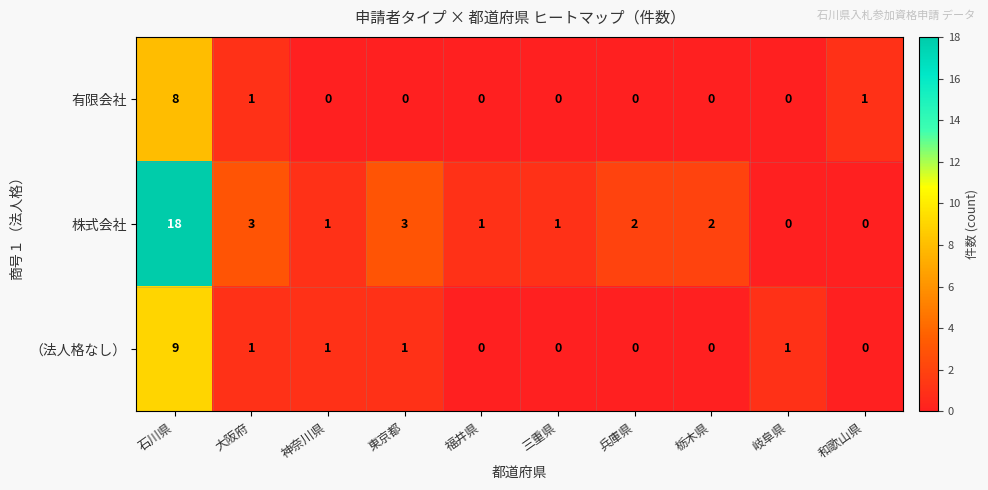

What is the sum of all 有限会社 values?

10